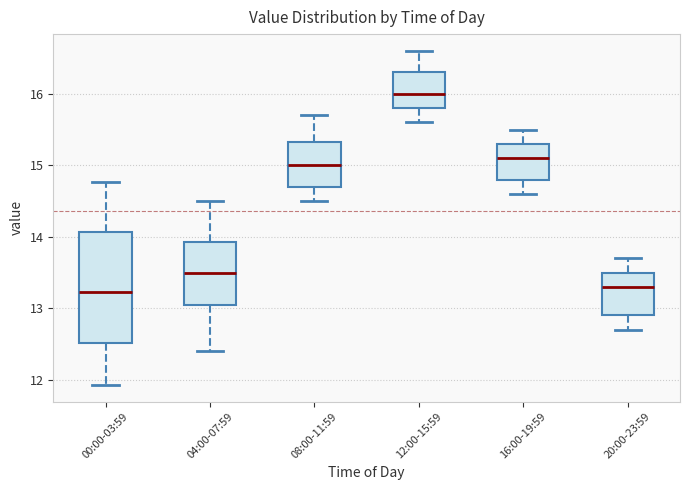

Comparing the boxes themselves (not the whiskers), which one is the tallest?

00:00-03:59